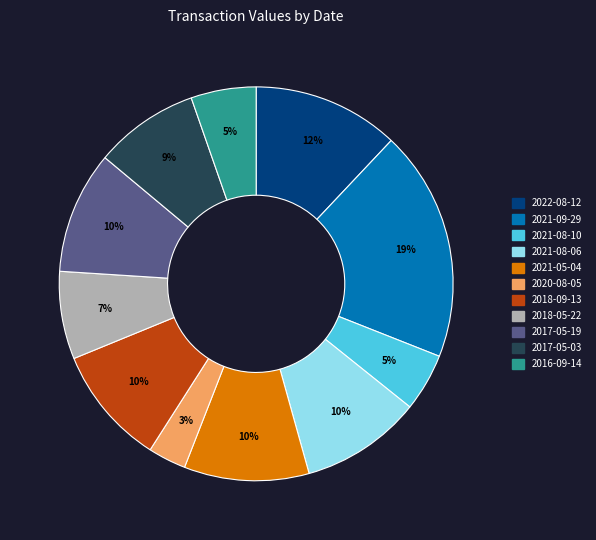

Approximately how many times larger is the value at 2022-08-12 compared to 2021-05-04?

1.2